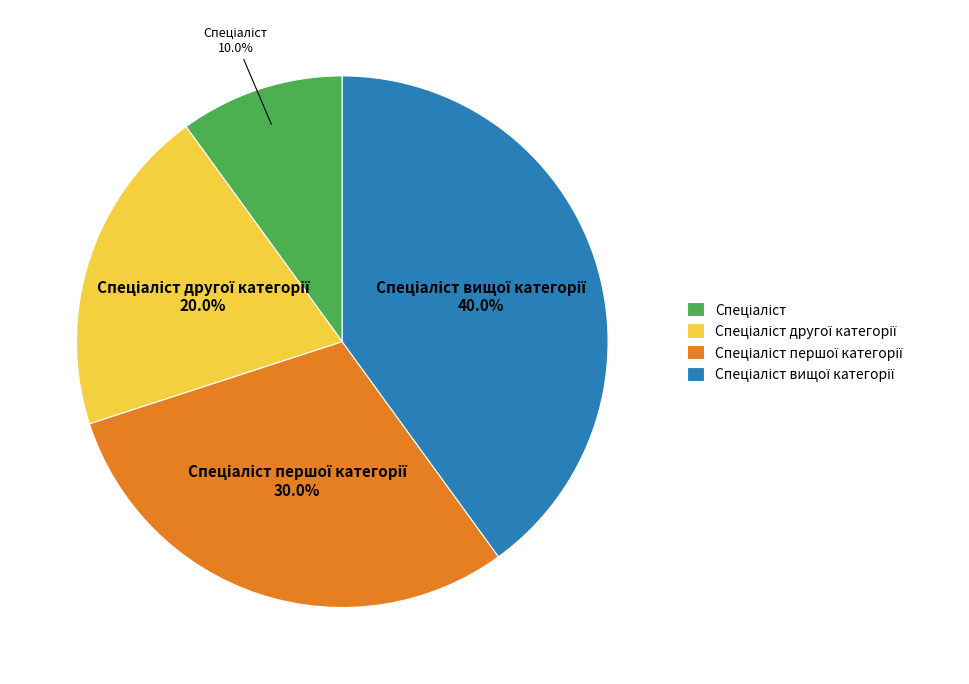

Is there any slice that represents more than half of the pie?

No